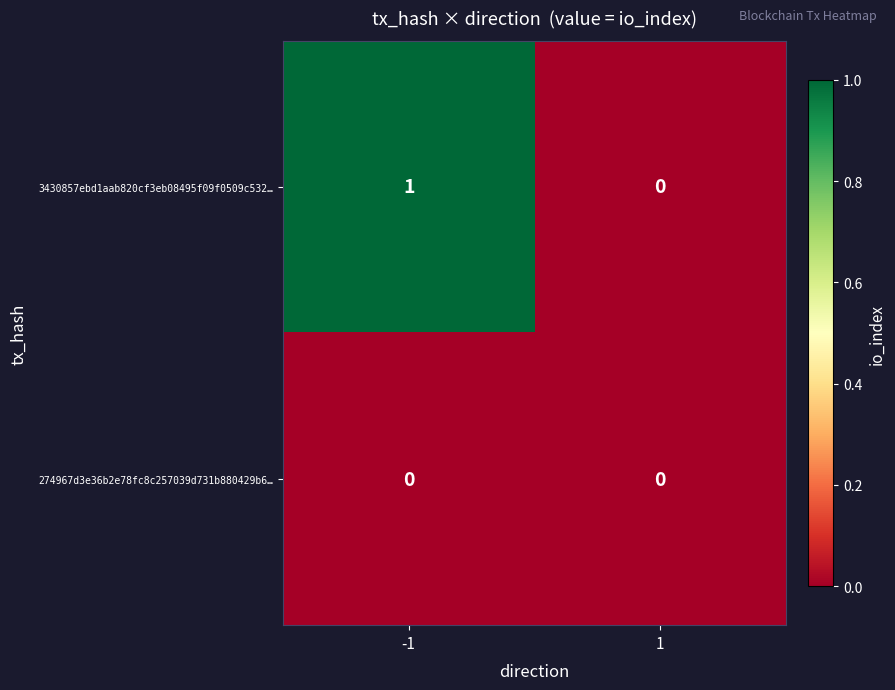

List the series in order of their overall mean, highest first.

3430857ebd1aab820cf3eb08495f09f0509c532…, 274967d3e36b2e78fc8c257039d731b880429b6…